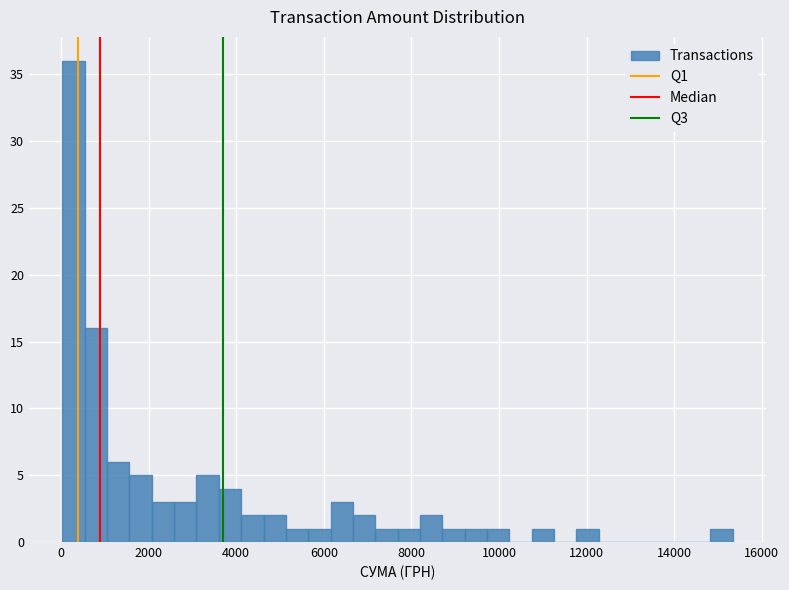

Read against the x-axis, roughly where is the centre of the tallest bar?

200